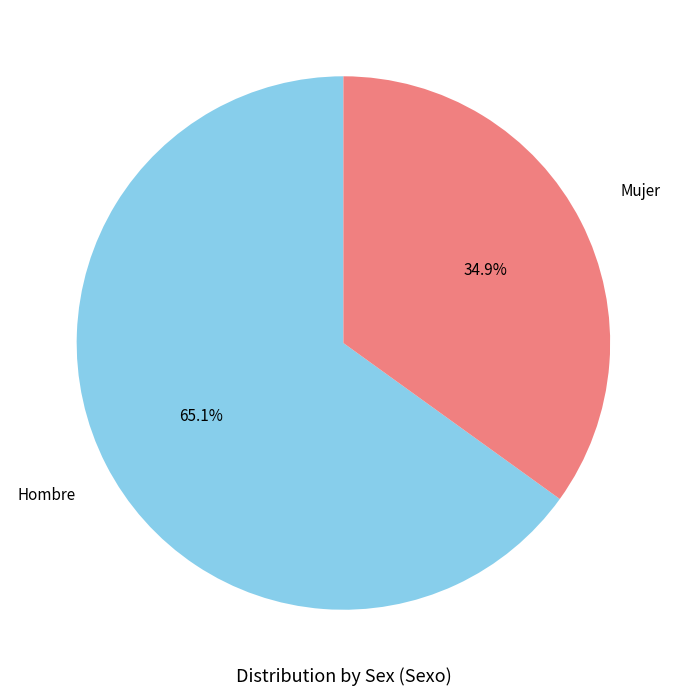

Is there any slice that represents more than half of the pie?

Yes